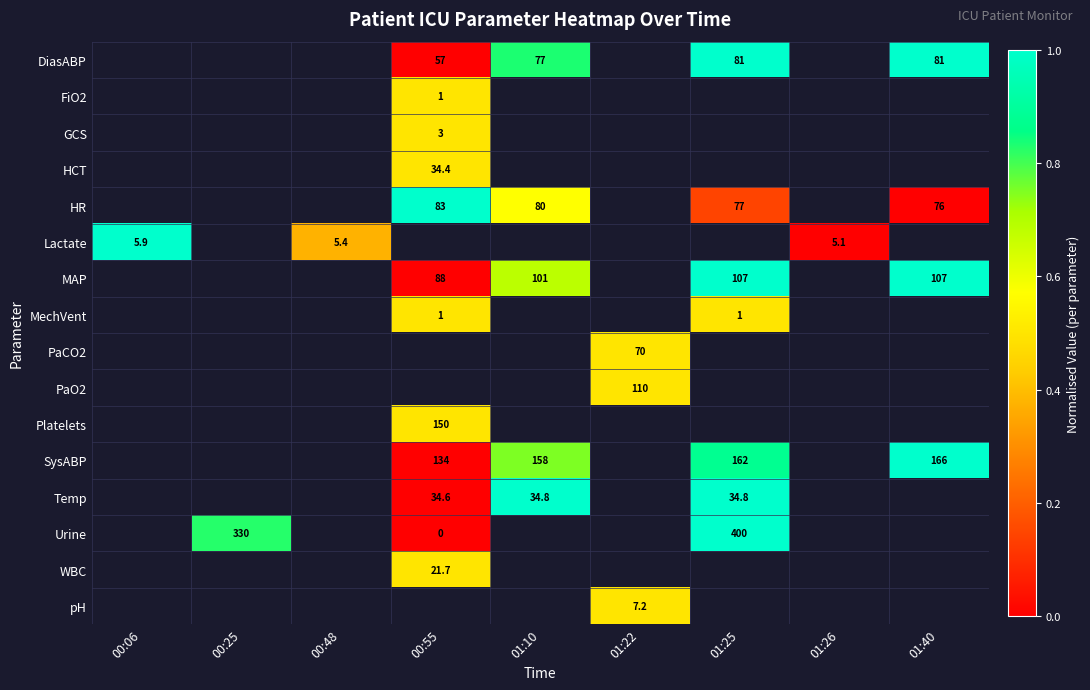

What is the greatest value displayed?

1.0